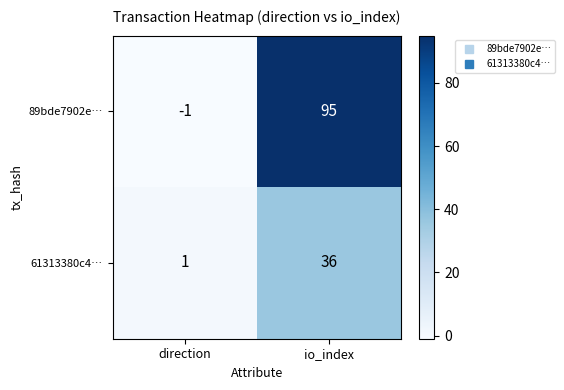

Which series has the largest range (max minus min)?

89bde7902e…